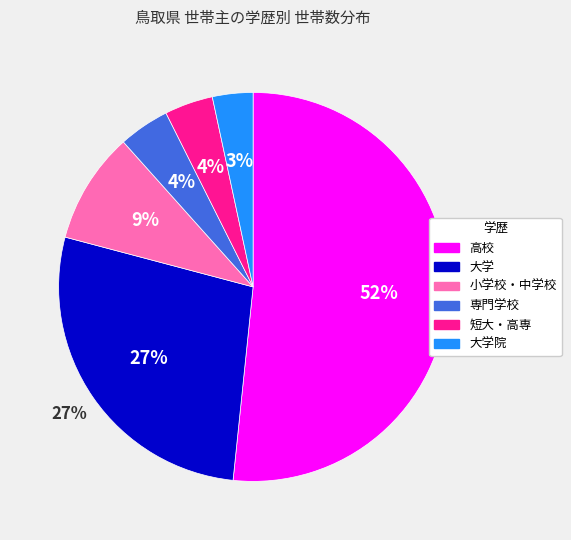

Which category accounts for the majority?

高校